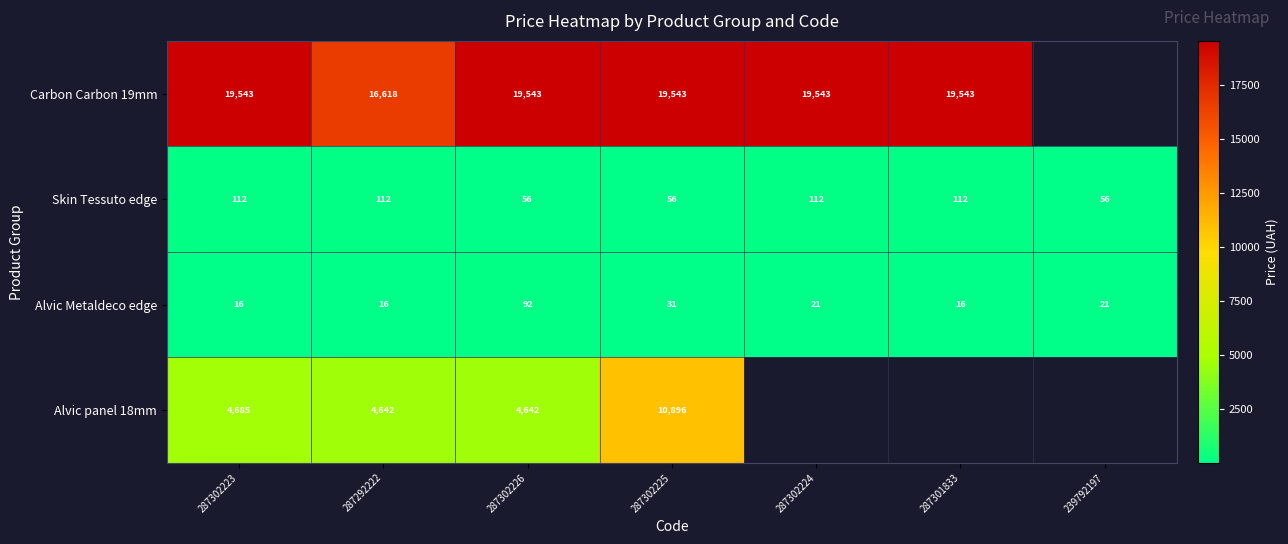

Where does the Alvic Metaldeco edge series first go above 21?

287302226